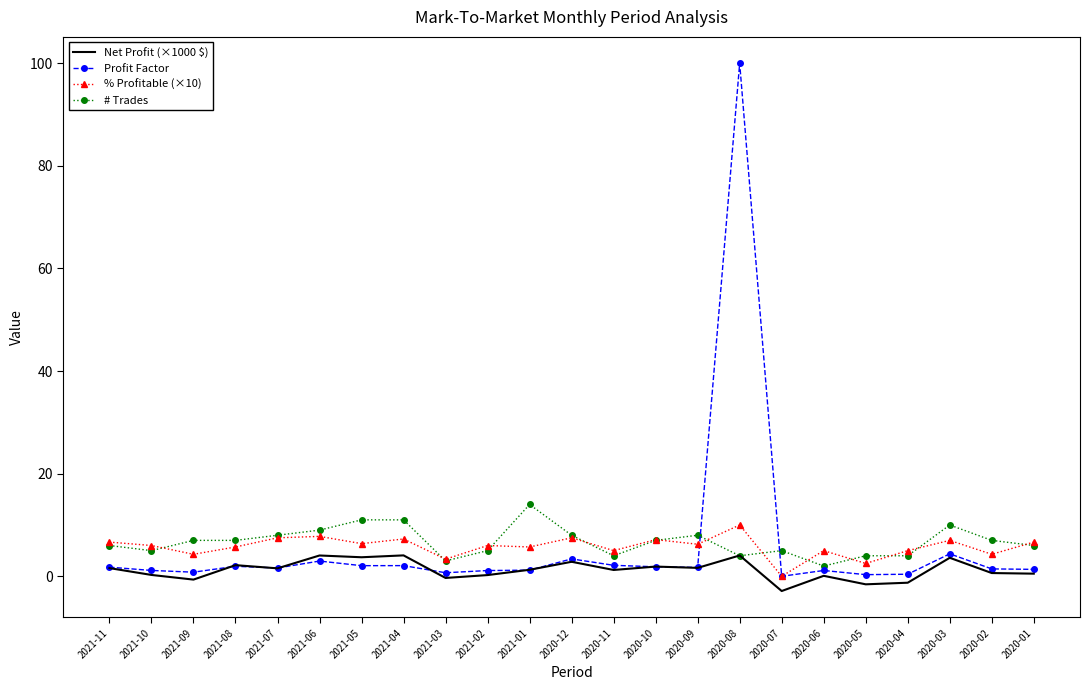

Which series has the largest range (max minus min)?

Profit Factor